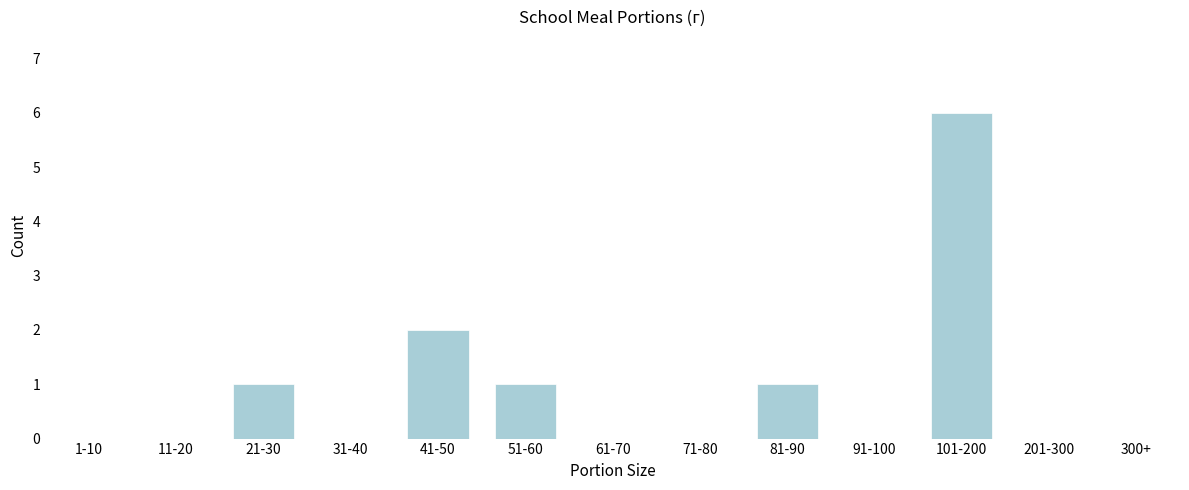

Reading left to right, list all the values displayed in this chart.

1-10=0	11-20=0	21-30=1	31-40=0	41-50=2	51-60=1	61-70=0	71-80=0	81-90=1	91-100=0	101-200=6	201-300=0	300+=0